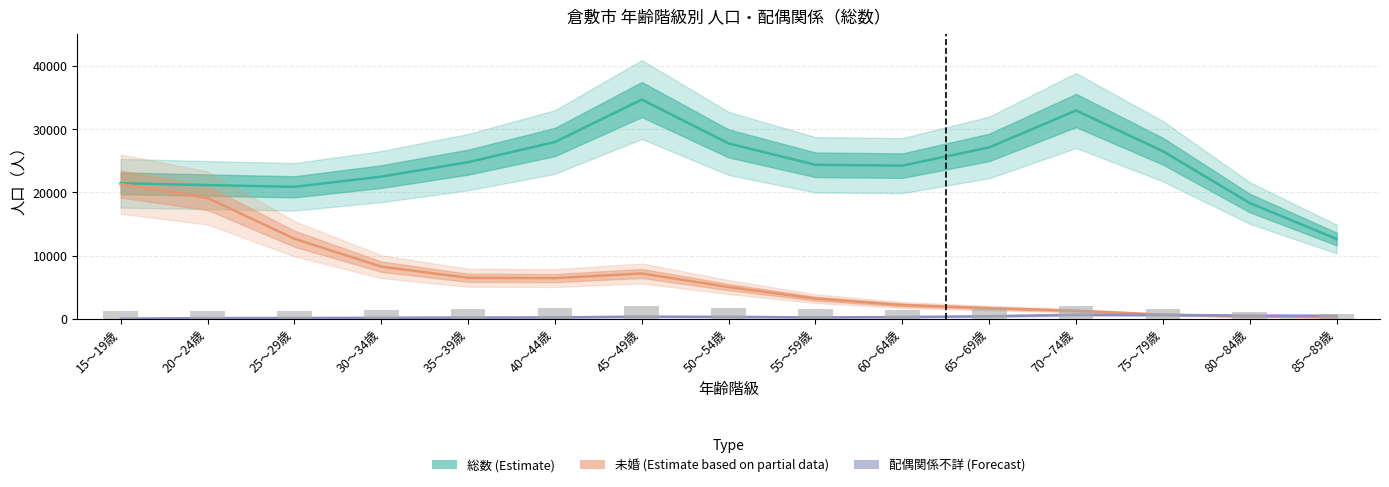

What position from the left is 15～19歳?

1